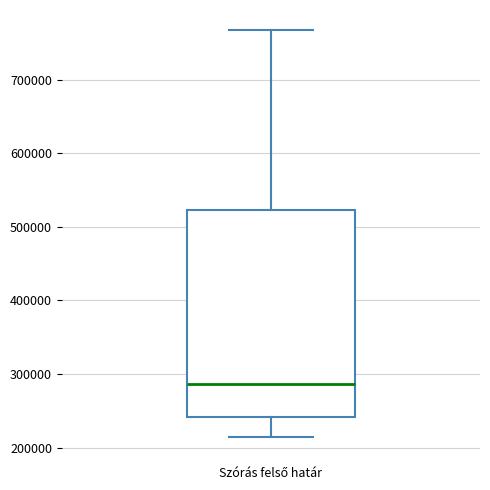

Transcribe this box plot: give where the median line is, the range the box spans, and where the two whiskers end, as read against the y-axis. The values are not printed on the chart, so give them approximately, as read against the axis.

median 290000, box 240000 to 520000, whiskers 210000 to 770000